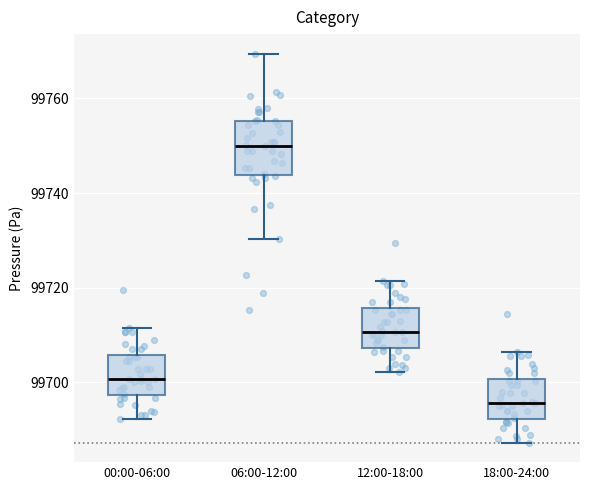

Reading left to right, transcribe this box plot: for each box, give where its median line is, the range the box spans, and where its two whiskers end, as read against the y-axis. The values are not printed on the chart, so give them approximately, as read against the axis.

00:00-06:00: median 99700, box 99698 to 99706, whiskers 99692 to 99712
06:00-12:00: median 99750, box 99744 to 99756, whiskers 99730 to 99770
12:00-18:00: median 99710, box 99708 to 99716, whiskers 99702 to 99722
18:00-24:00: median 99696, box 99692 to 99700, whiskers 99688 to 99706